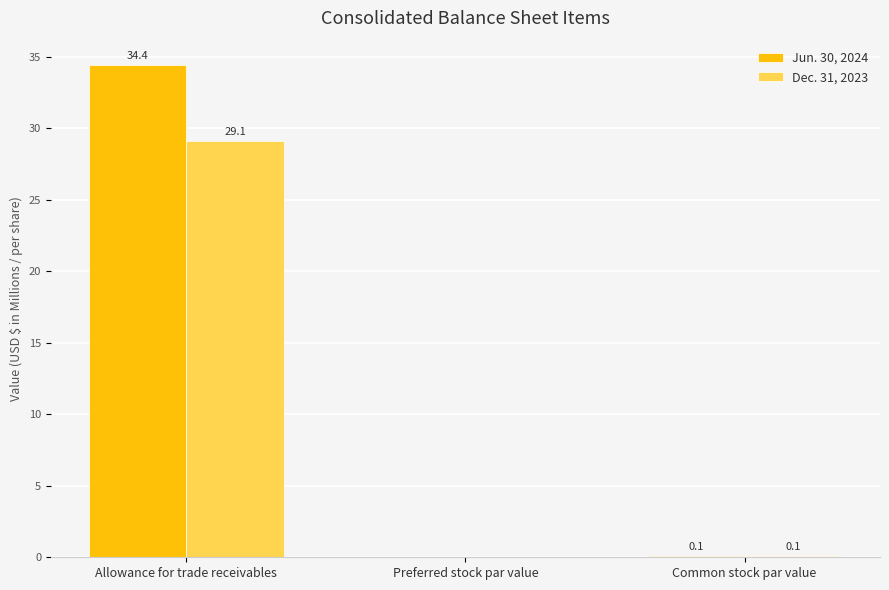

At which label is Jun. 30, 2024 closest to 17?

Common stock par value